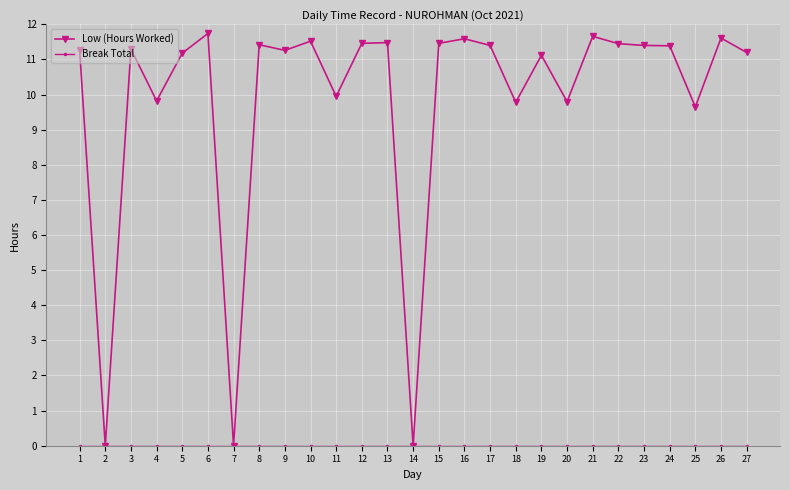

True or false: Low (Hours Worked) has more than 2 points higher than both neighbors.

True